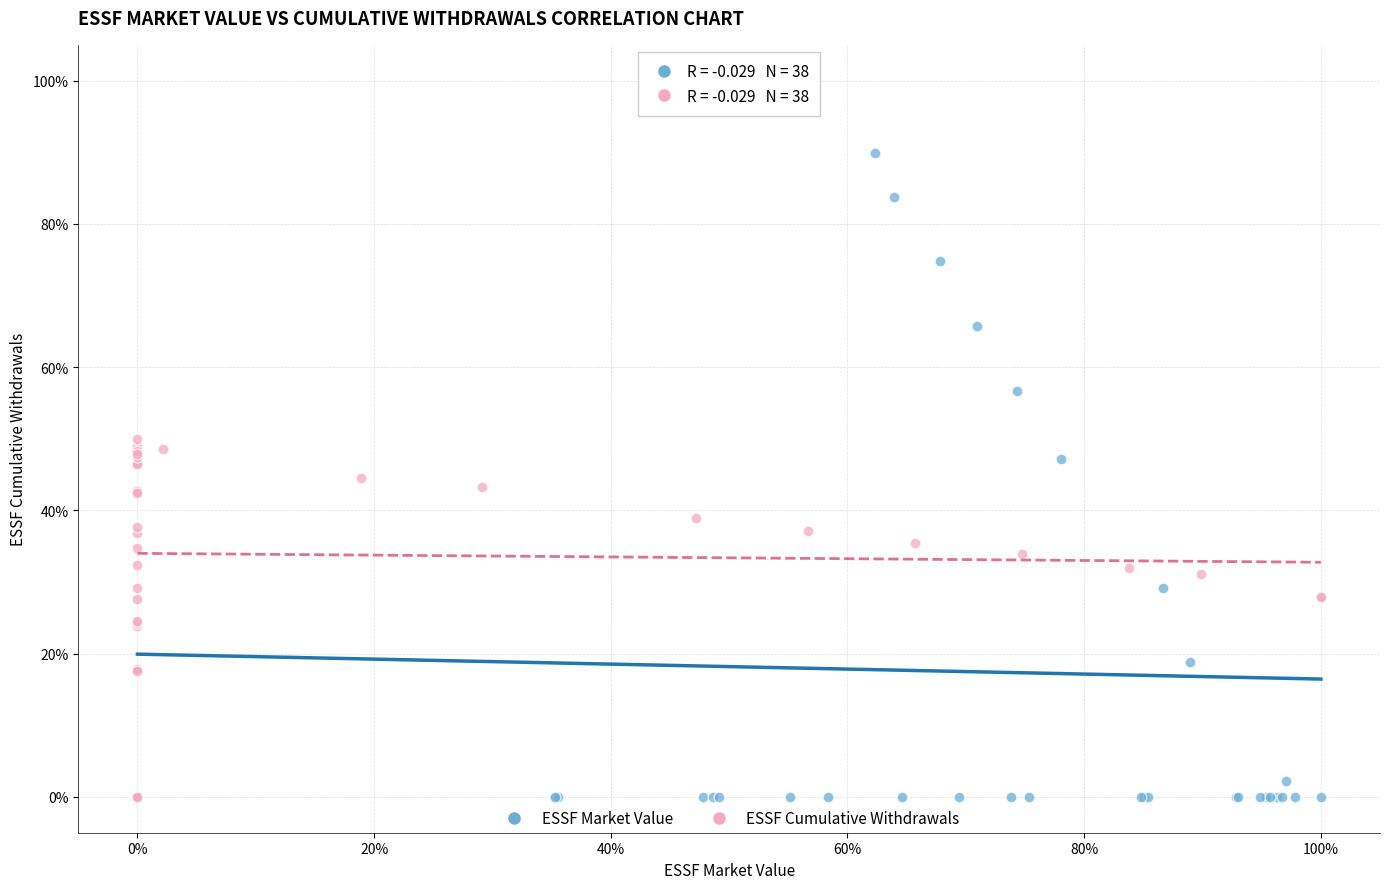

Which series contains the highest Y value?

ESSF Market Value